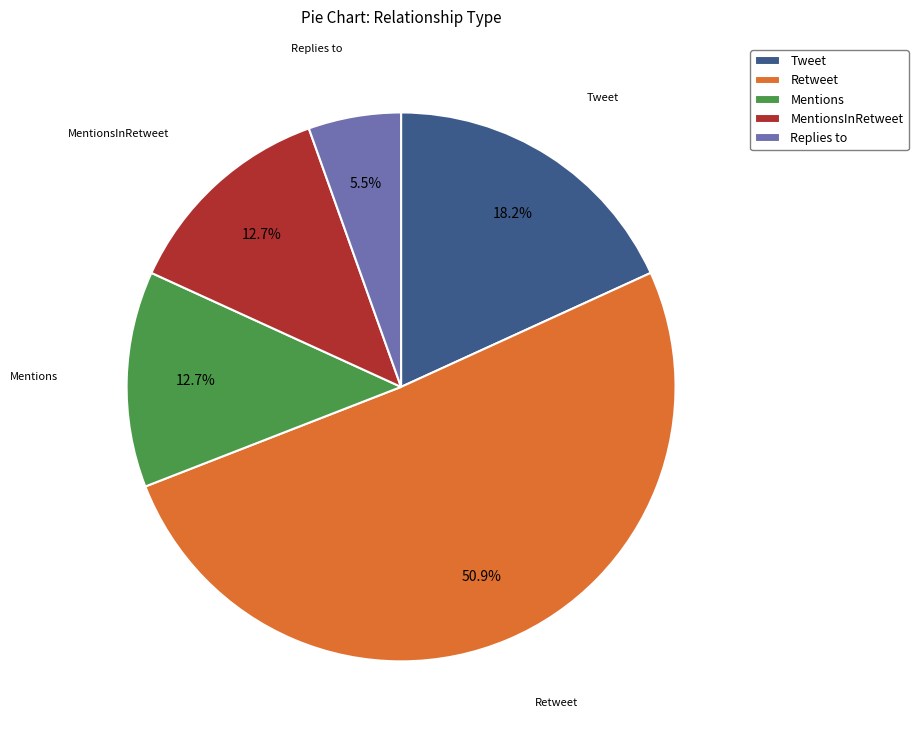

Count the number of slices in the pie.

5